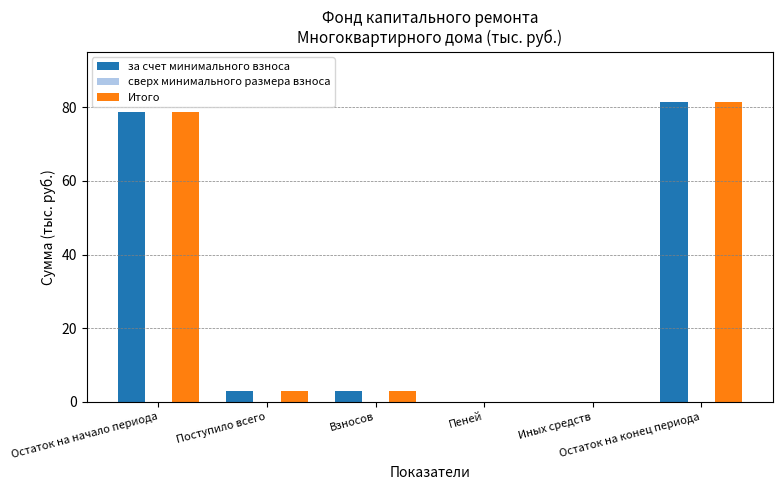

Count the number of categories in the chart.

6